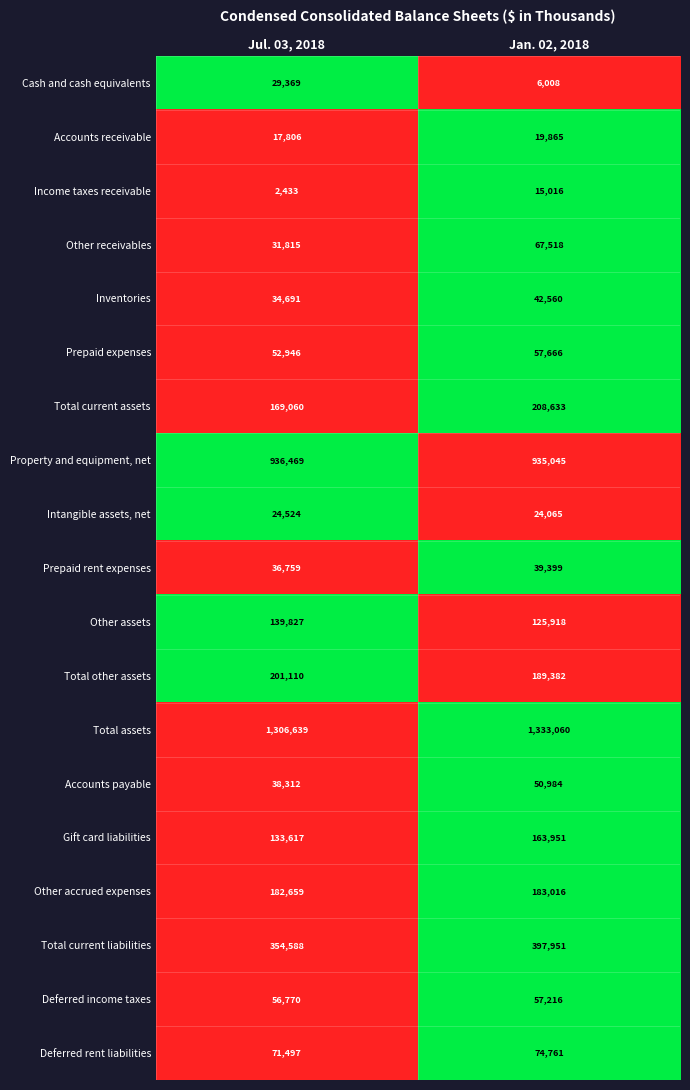

True or false: Accounts receivable has a value of 19865 at Jan. 02, 2018.

True